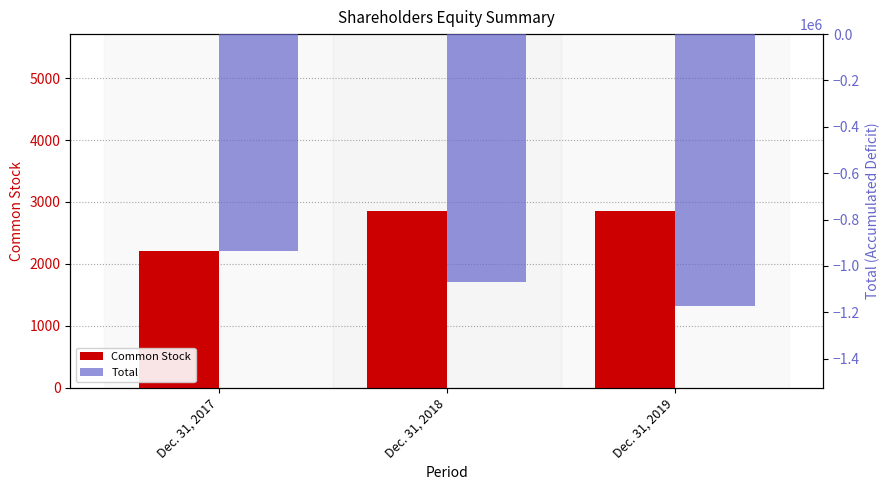

List the series in order of their overall mean, lowest first.

Total, Common Stock